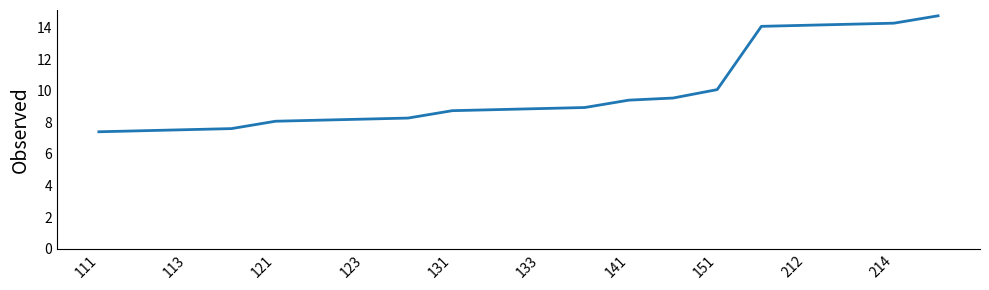

Reading right to left, list all the values displayed in this chart.

14.7	14.3	14.2	14.1	14.1	10.1	9.5	9.4	8.9	8.9	8.8	8.7	8.3	8.2	8.1	8.1	7.6	7.5	7.5	7.4